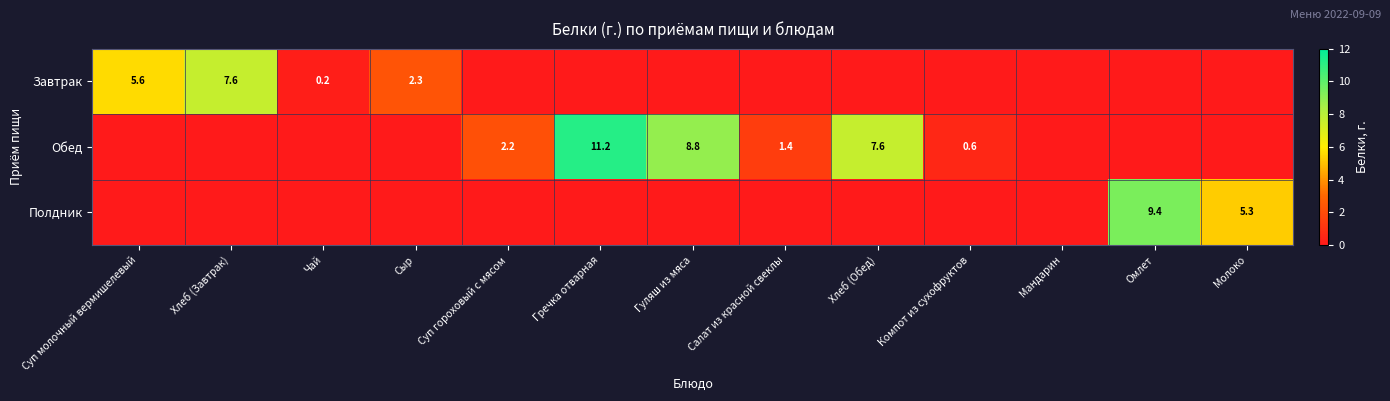

Is the value of Обед at Суп гороховый с мясом greater than the value of Полдник at Омлет?

No